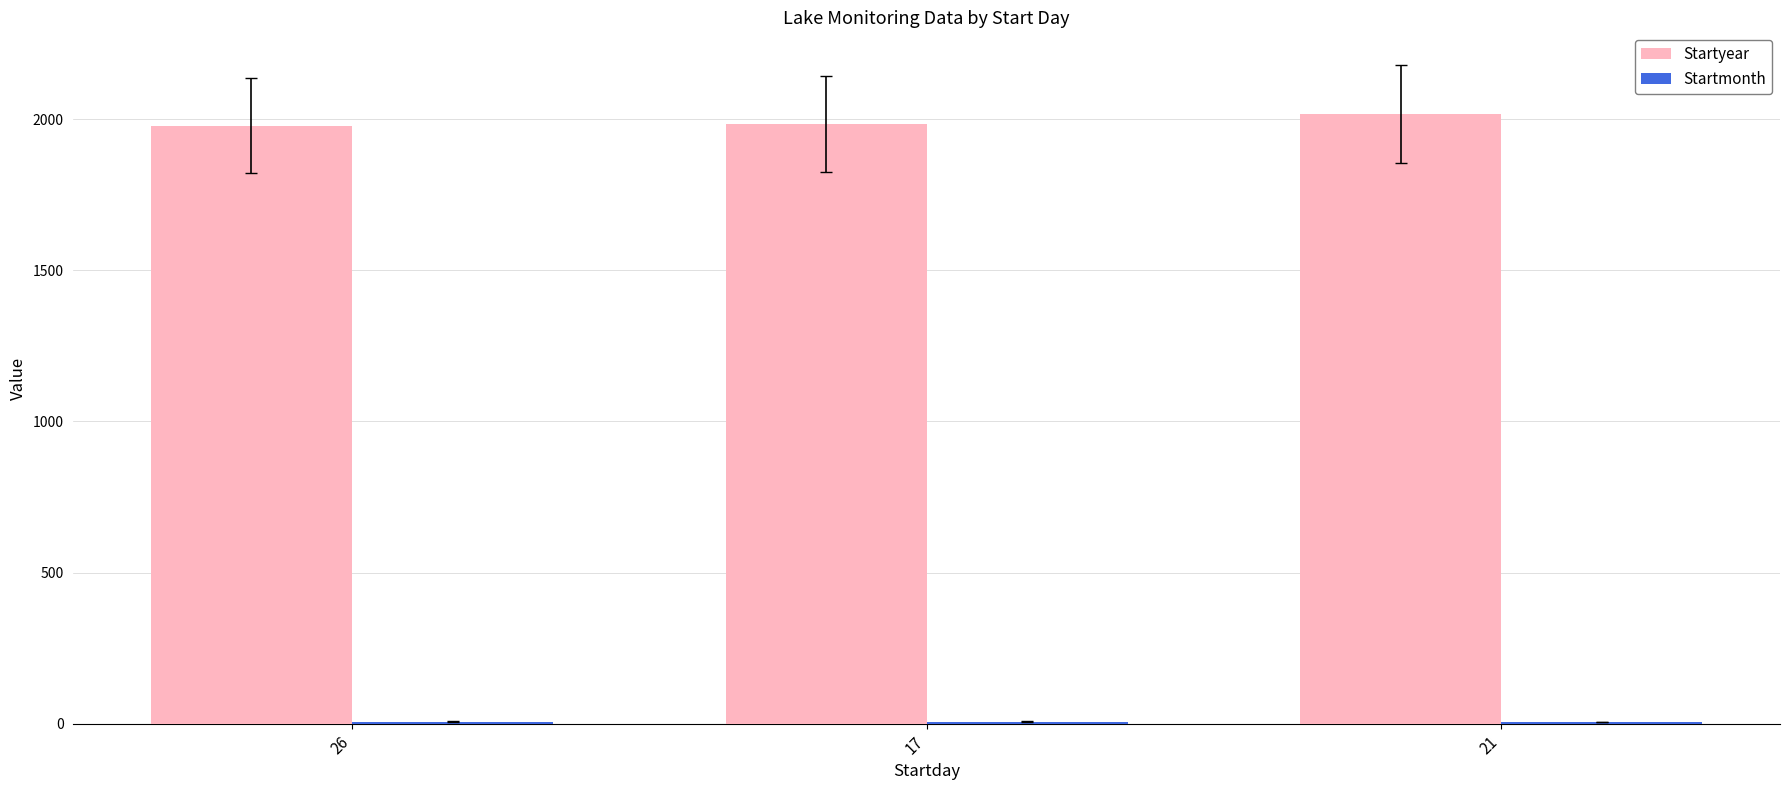

Which series has the largest total across all categories?

Startyear